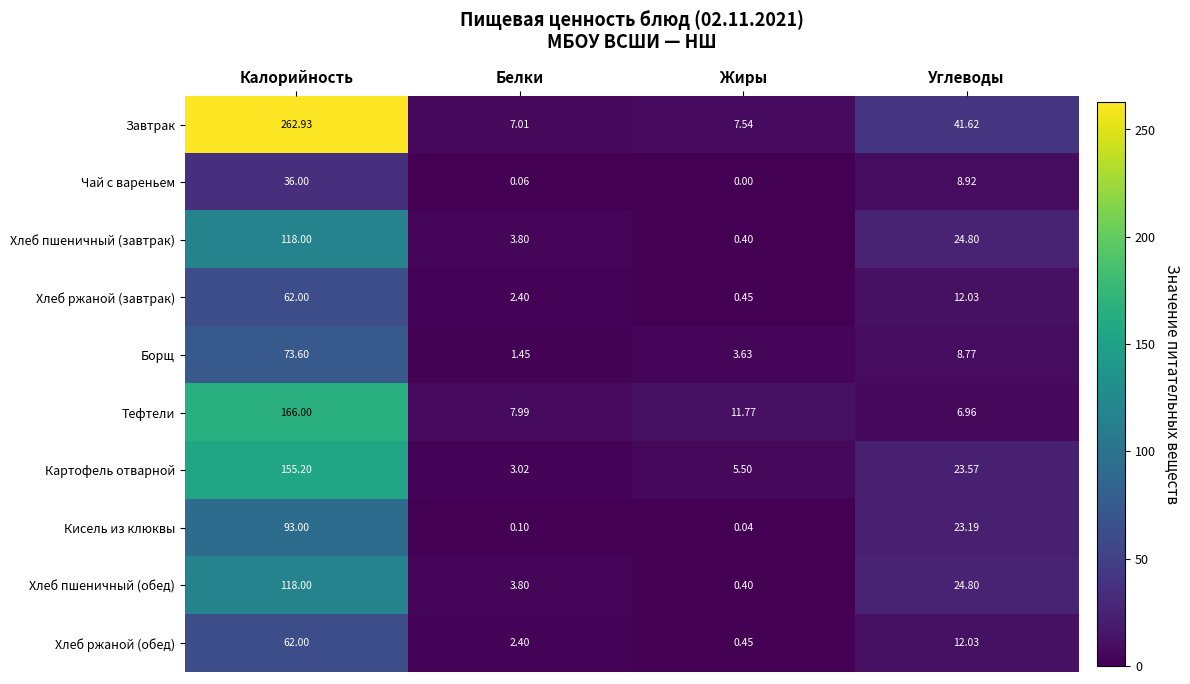

Which category has the lowest value across all series?

Жиры